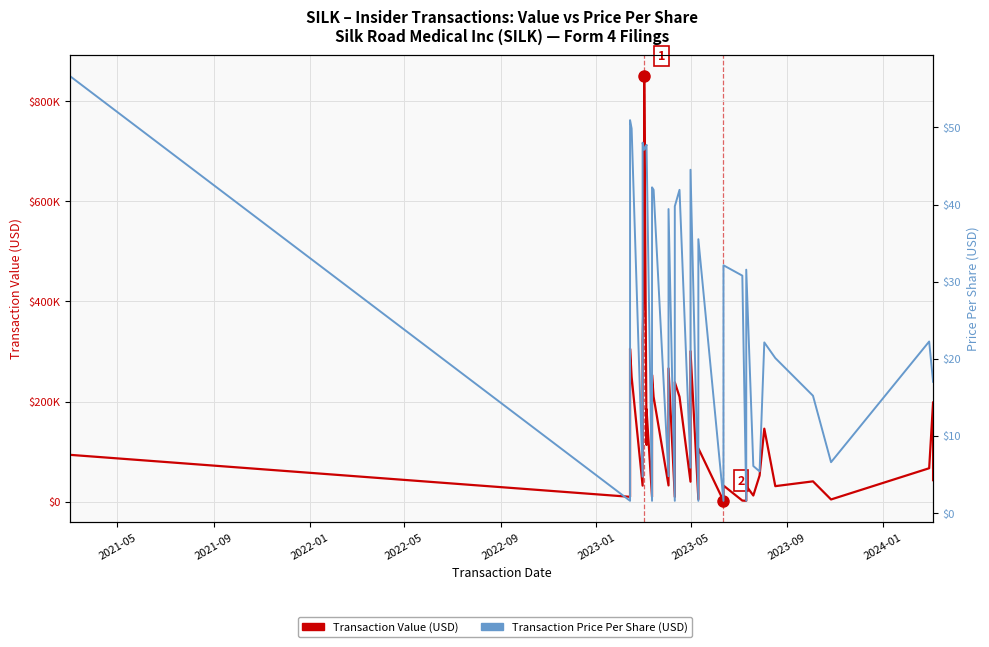

Which series has the widest spread of values?

Transaction Value (USD)